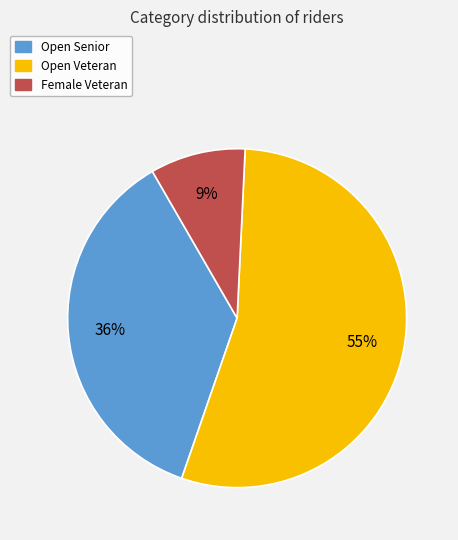

To the nearest percent, what is the average slice percentage?

33%